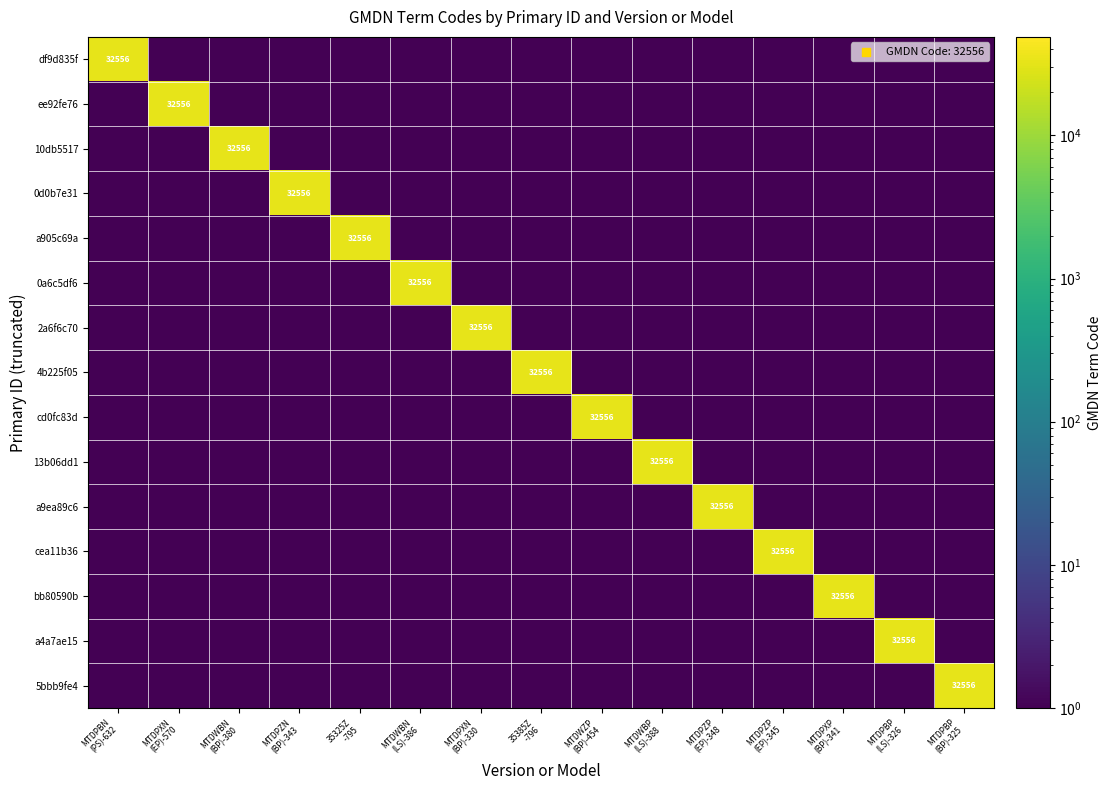

What is the difference between the 10db5517 values at MTDWBN (BP)-380 and MTDPZP (EP)-345?

32555.5